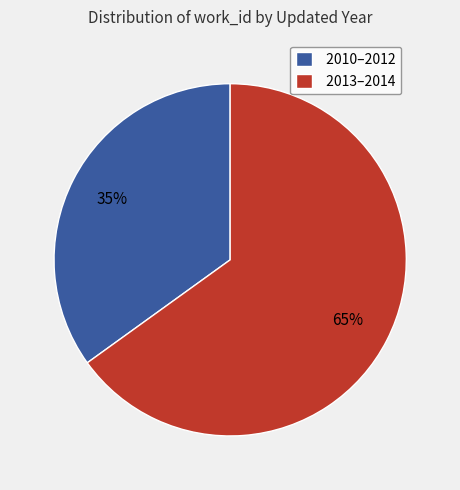

To the nearest percent, what percentage of the pie is 2010–2012?

35%